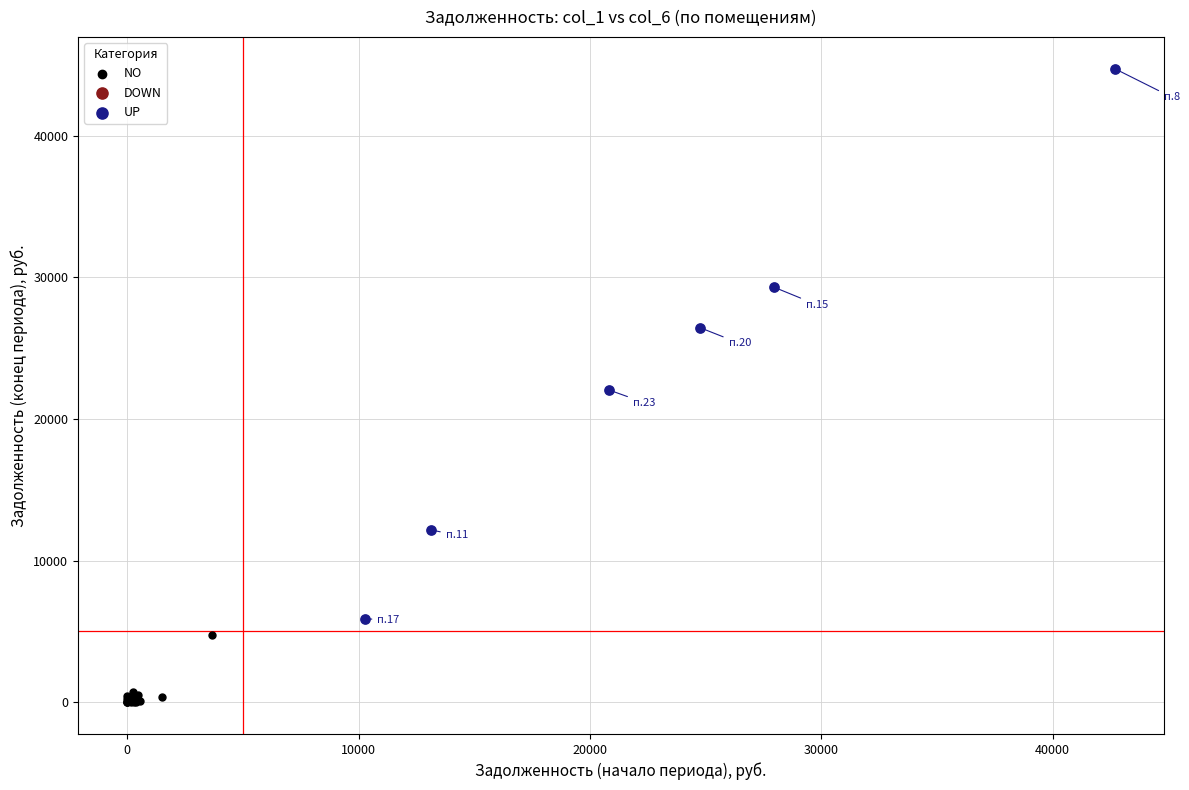

Which series contains the highest Y value?

UP